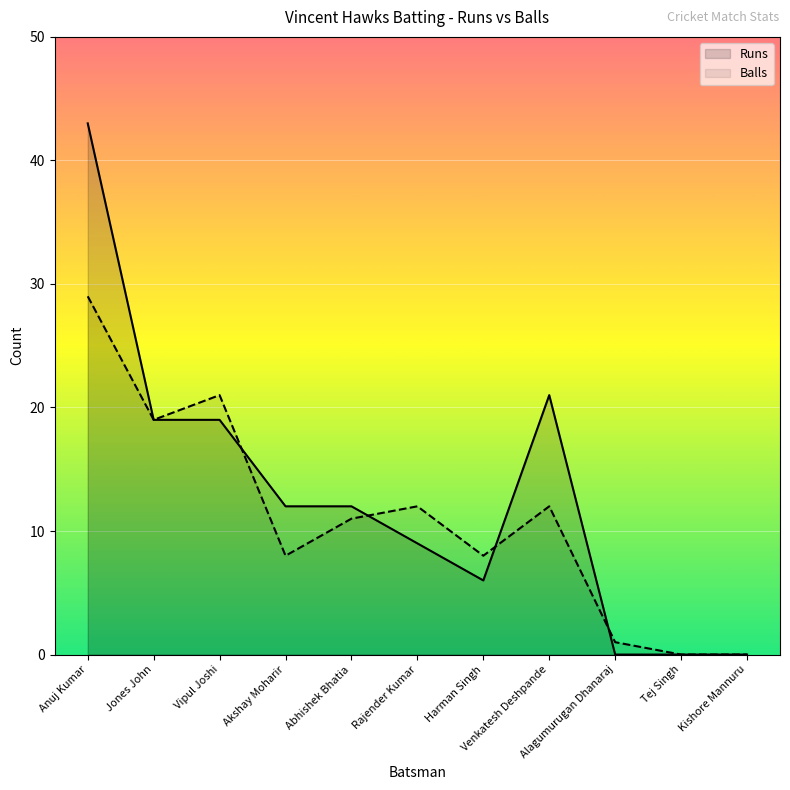

What is the difference between the Runs values at Abhishek Bhatia and Alagumurugan Dhanaraj?

12